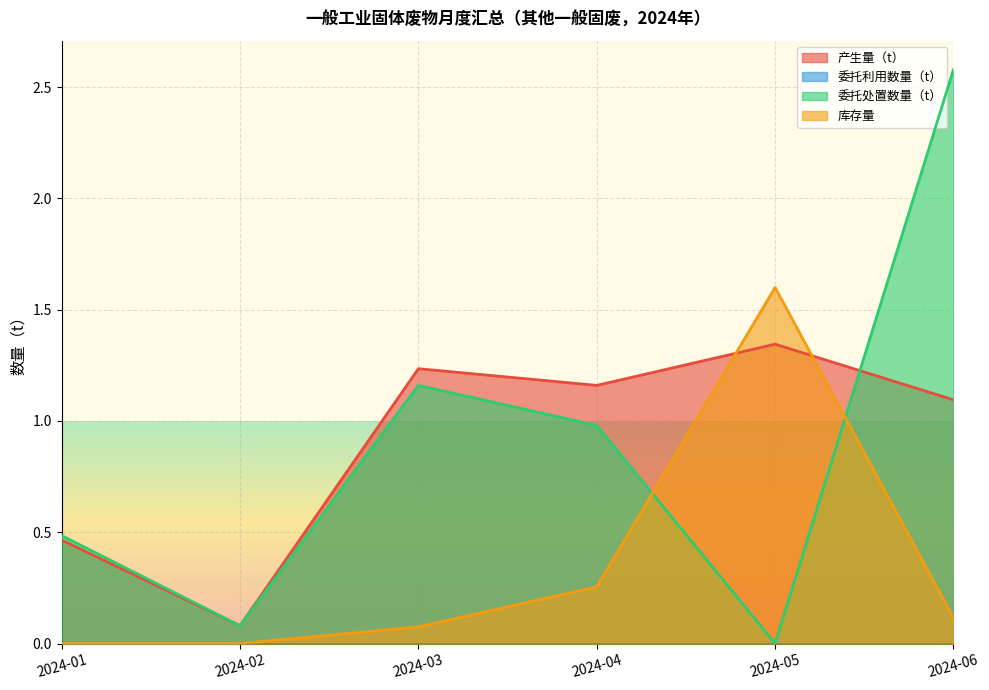

Rank the series by their maximum value, from lowest to highest.

产生量（t）, 库存量, 委托处置数量（t）